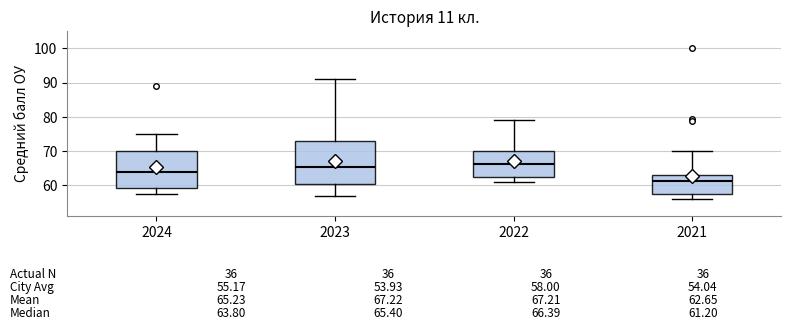

Comparing the boxes themselves (not the whiskers), which one is the tallest?

2023